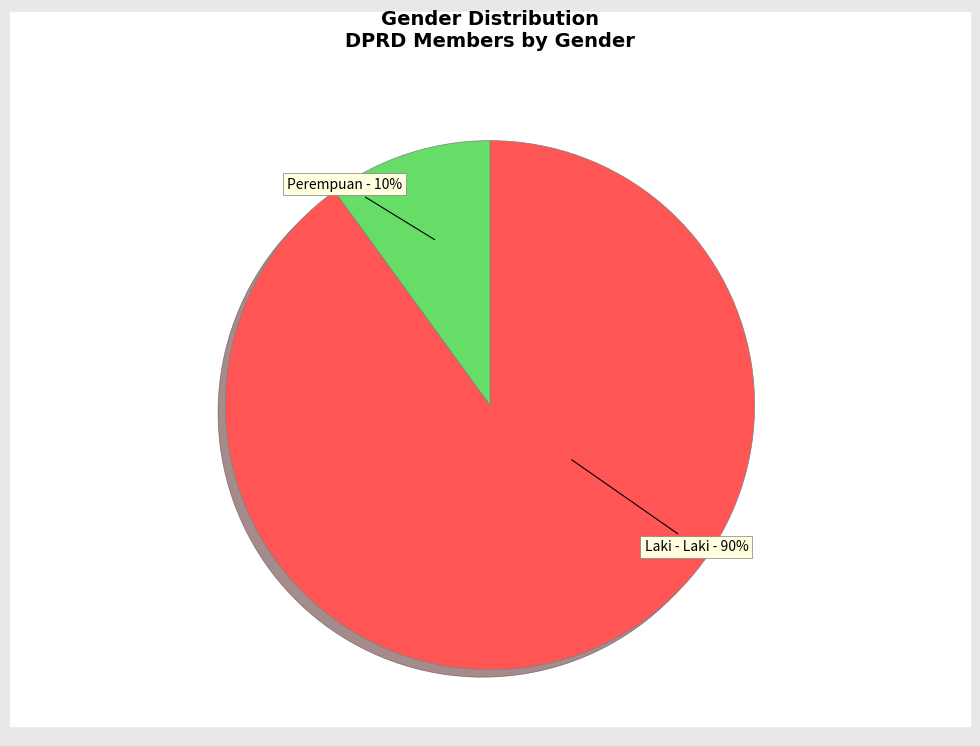

To the nearest percent, what is the difference between the Perempuan and Laki - Laki slice percentages?

80%